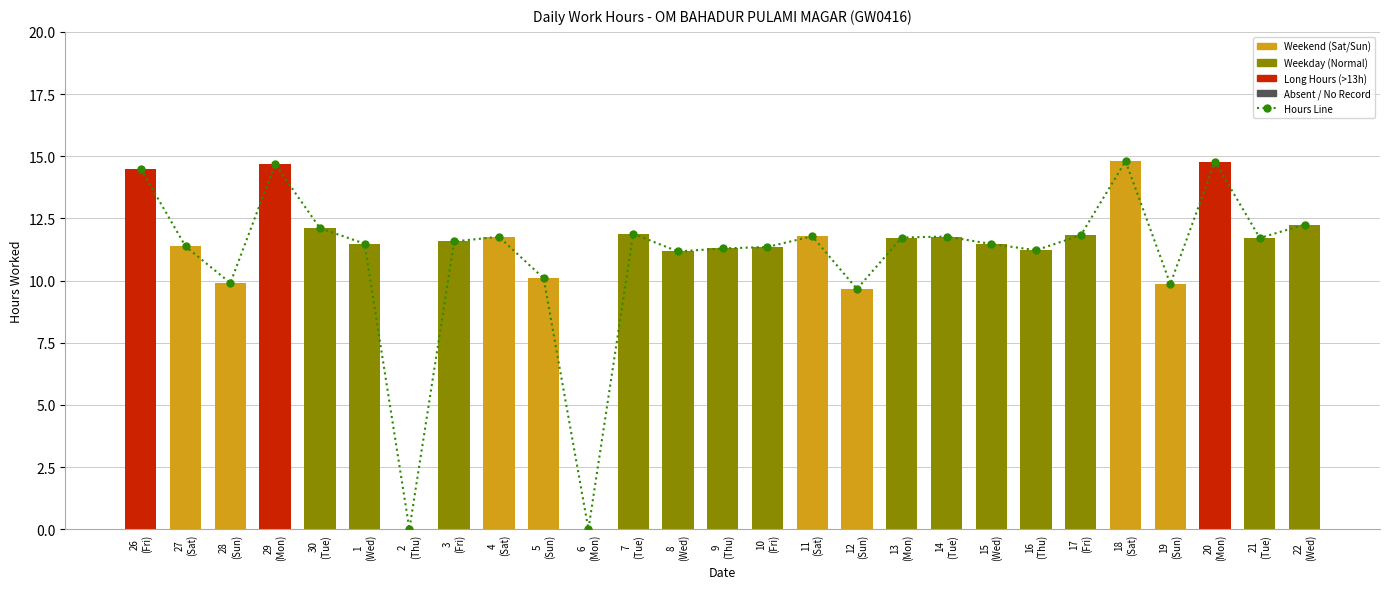

What is the difference between the highest and lowest values at 14
(Tue)?

11.8